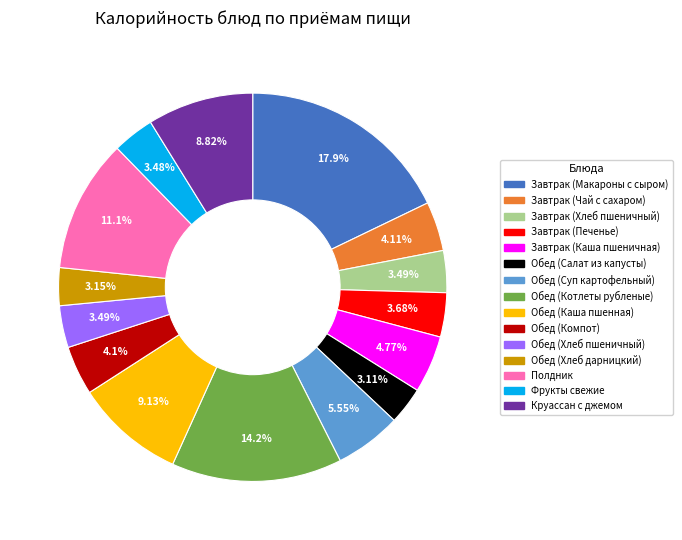

The Завтрак (Печенье) slice represents 4% of the pie. True or false?

True